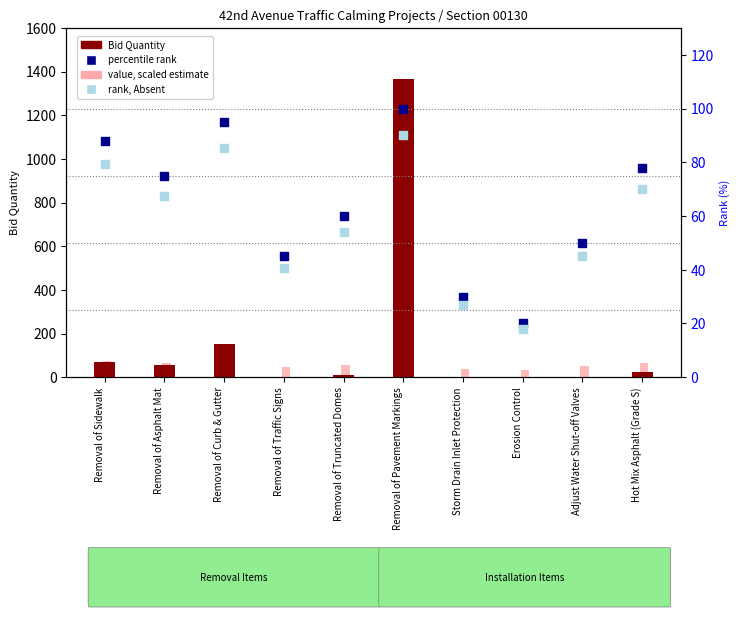

At which category is the sum across all series the highest?

Removal of Pavement Markings